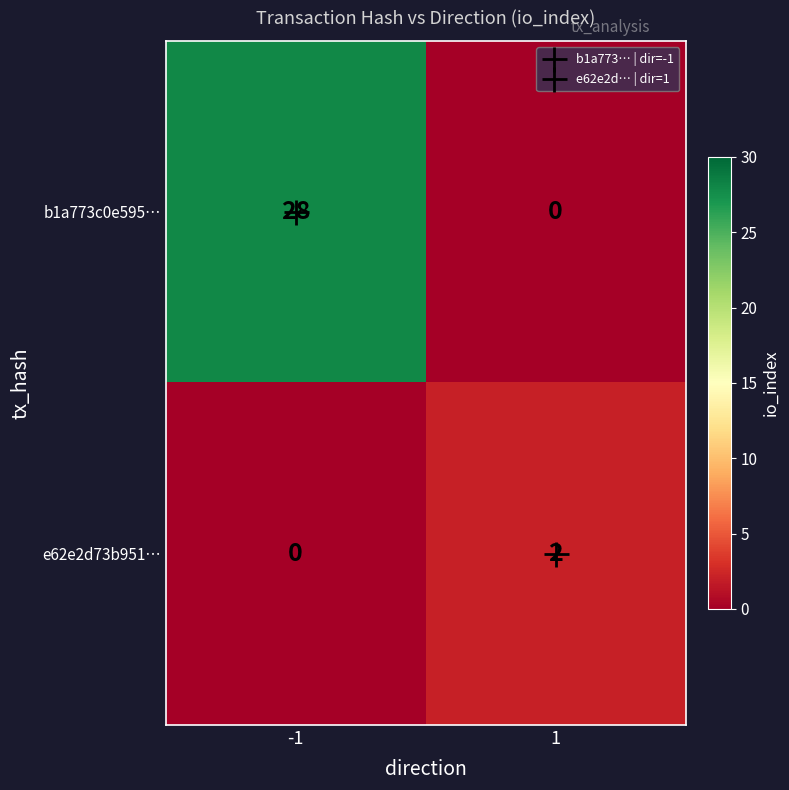

Is it true that e62e2d73b951… equals 0 at -1?

True